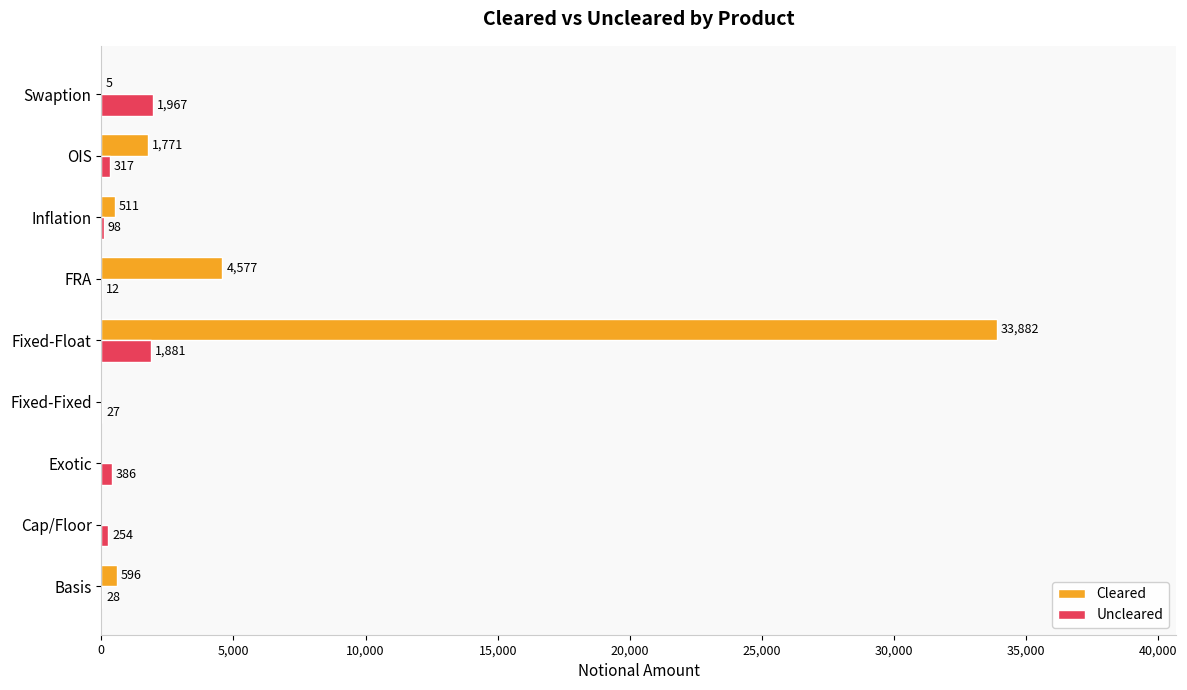

What are all the series names shown in the legend?

Cleared, Uncleared